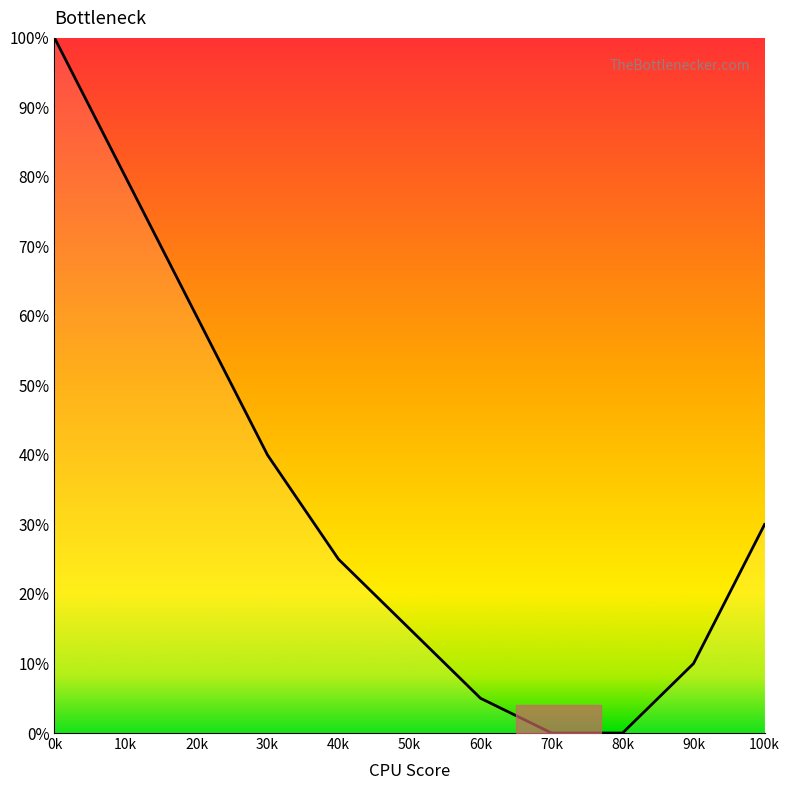

Between 10k and 40k, which is larger?

10k